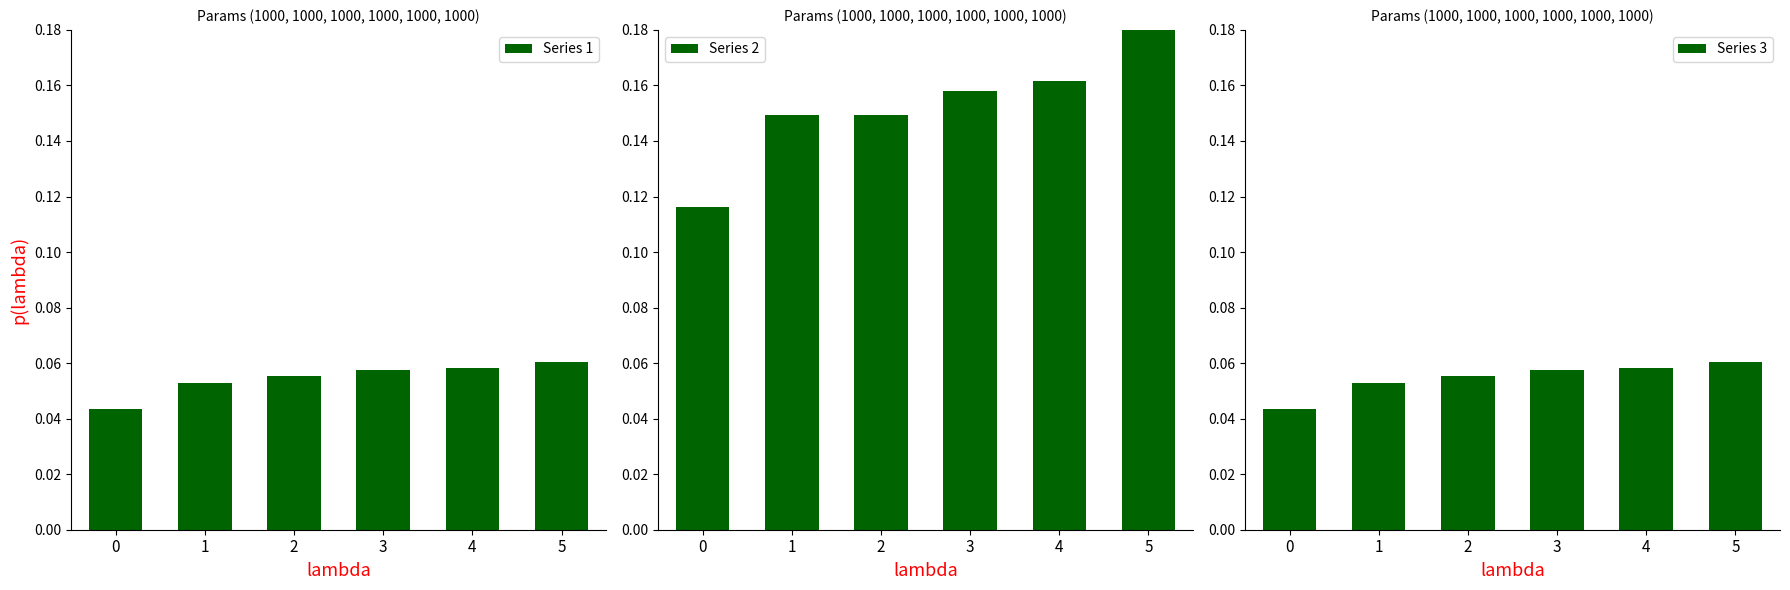

How many groups of bars are there?

6